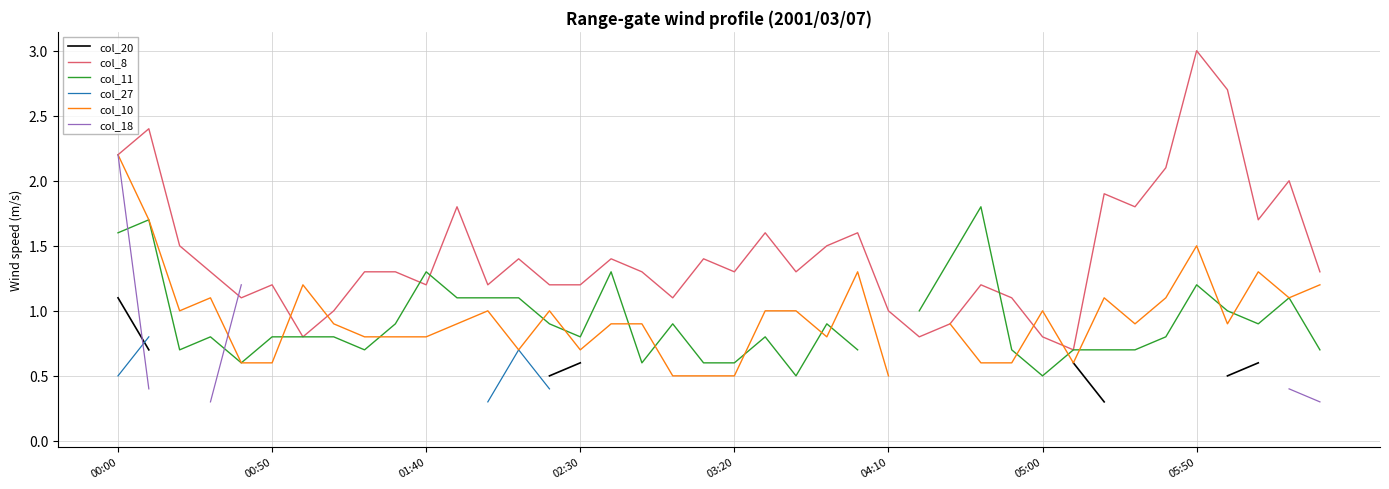

Which category has the highest value in the col_8 series?

05:50